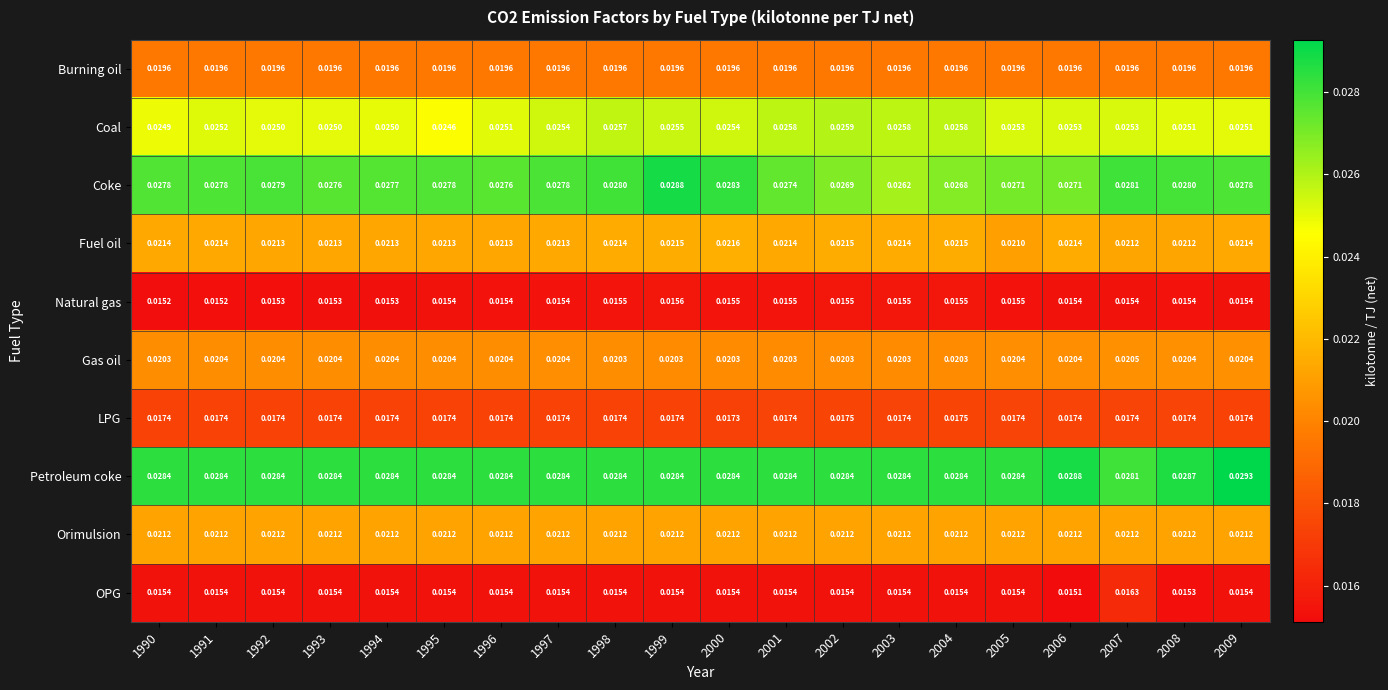

Which series has the largest range (max minus min)?

Coke